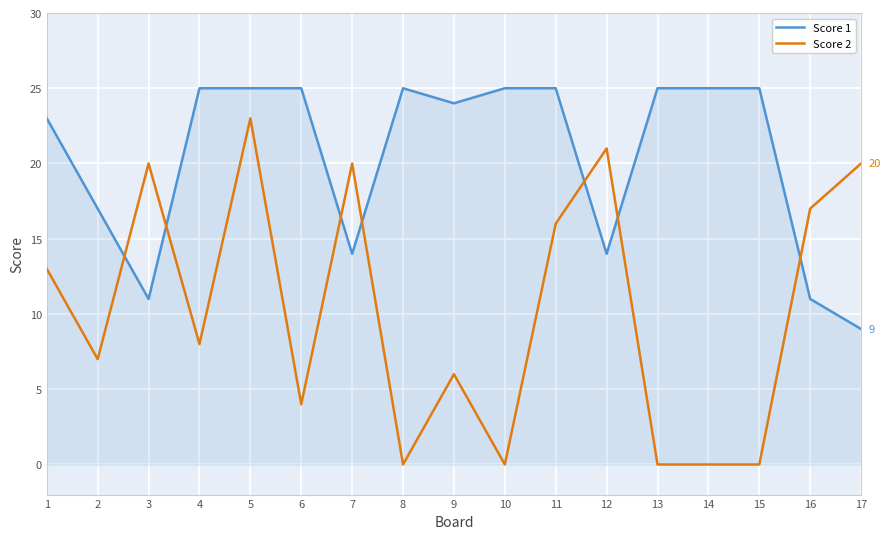

Which category has the lowest value in the Score 1 series?

17